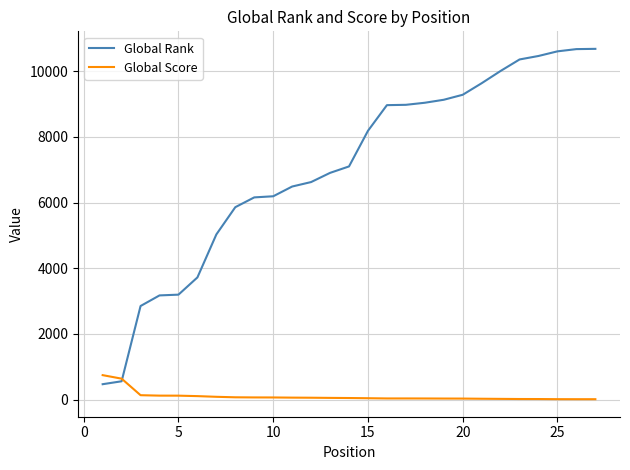

Which series has the largest range (max minus min)?

Global Rank